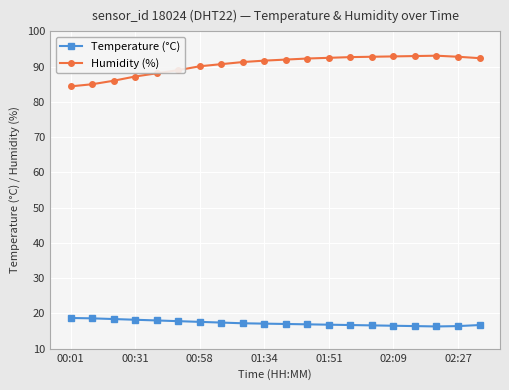

What is the value of the Humidity (%) point at the 20th from the left?

92.4